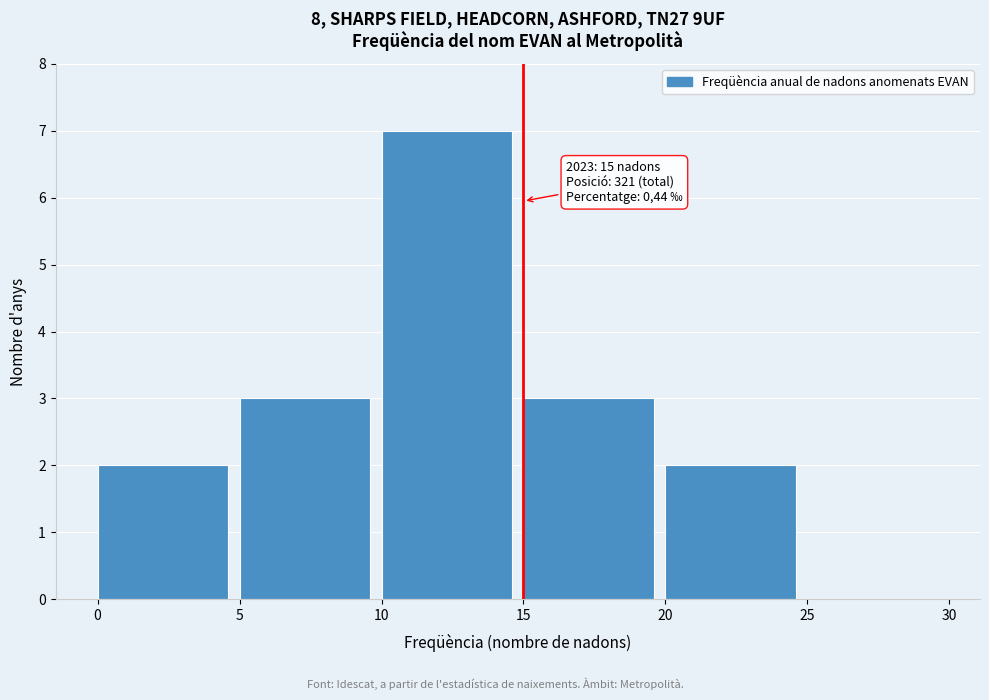

Which range on the x-axis has the tallest bar?

10 to 15